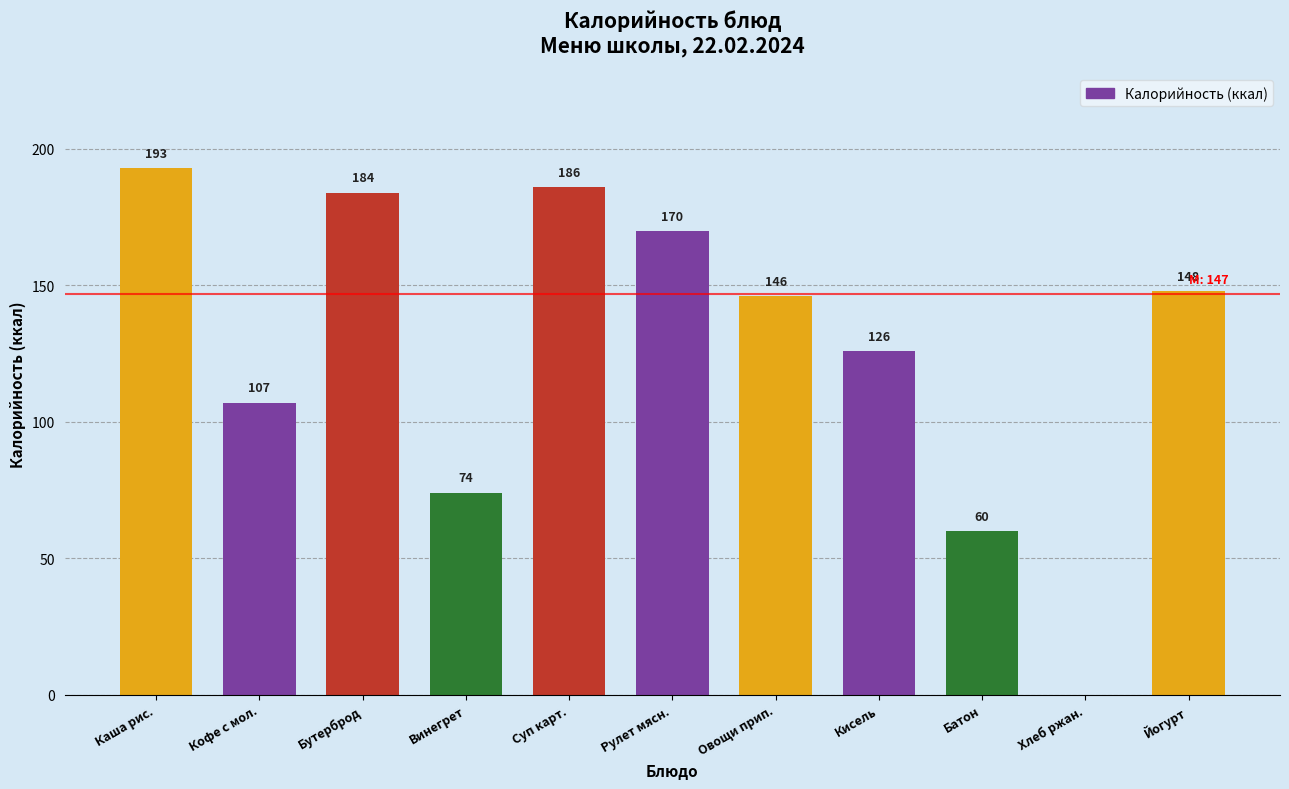

At which label is the value closest to 96?

Кофе с мол.